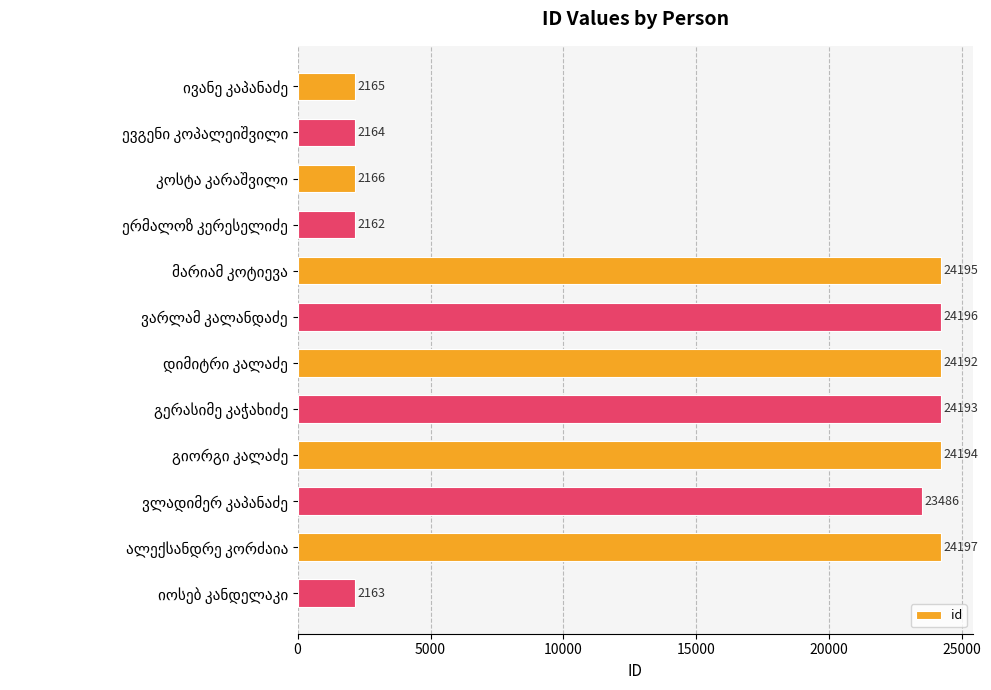

How many data points are less than 24192?

6